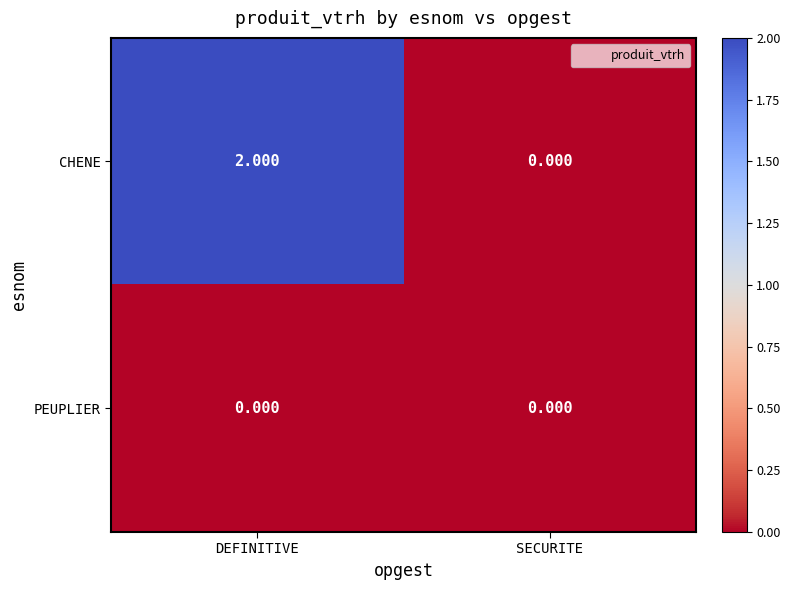

At which label does CHENE reach its minimum?

SECURITE